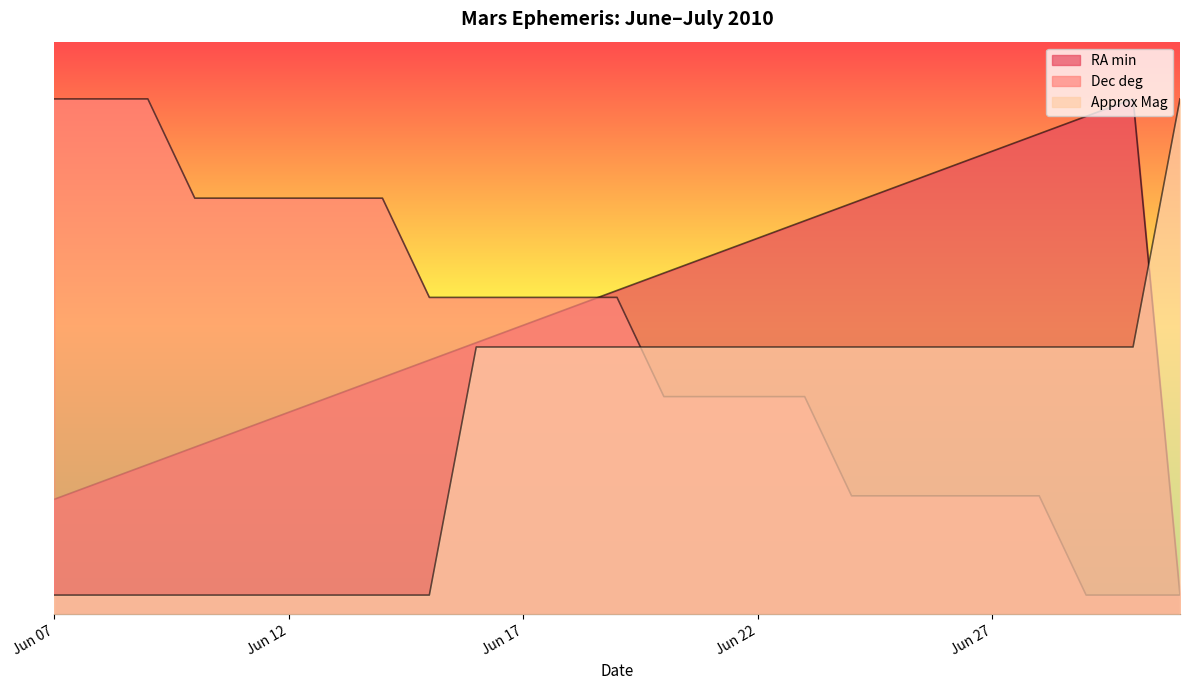

At how many categories does at least one series exceed 0?

25